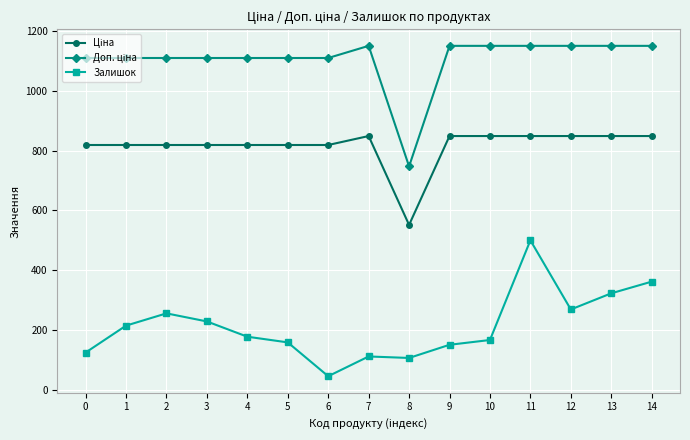

Does the chart have visible grid lines?

Yes